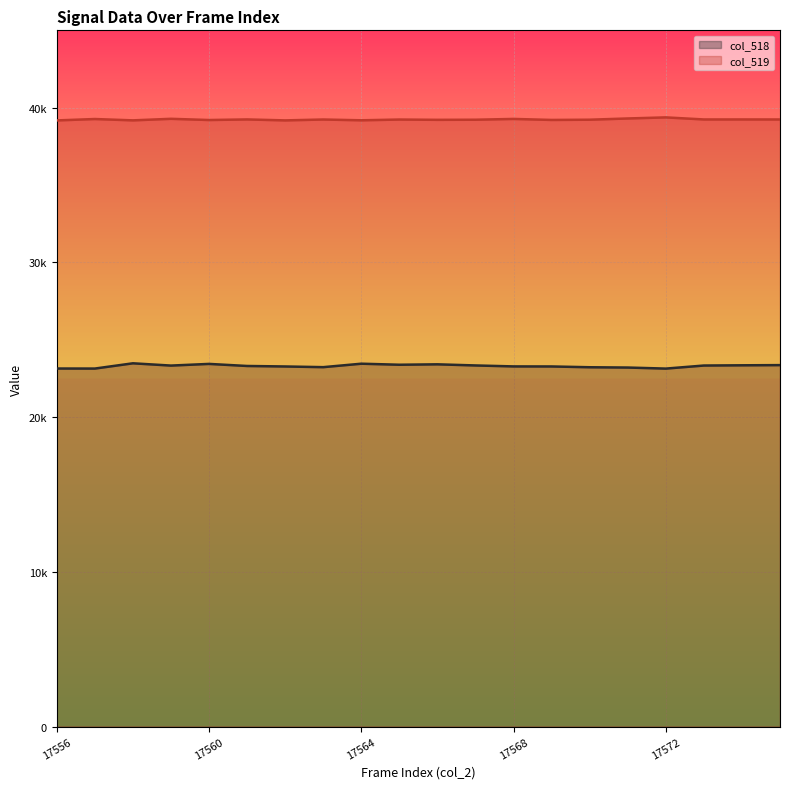

Read the col_518 line value at 9.

23388